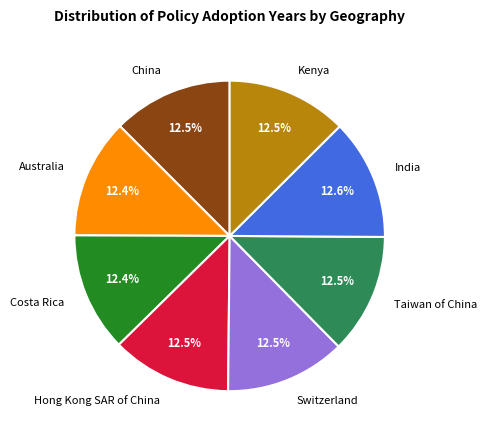

Does any single category account for the majority?

No